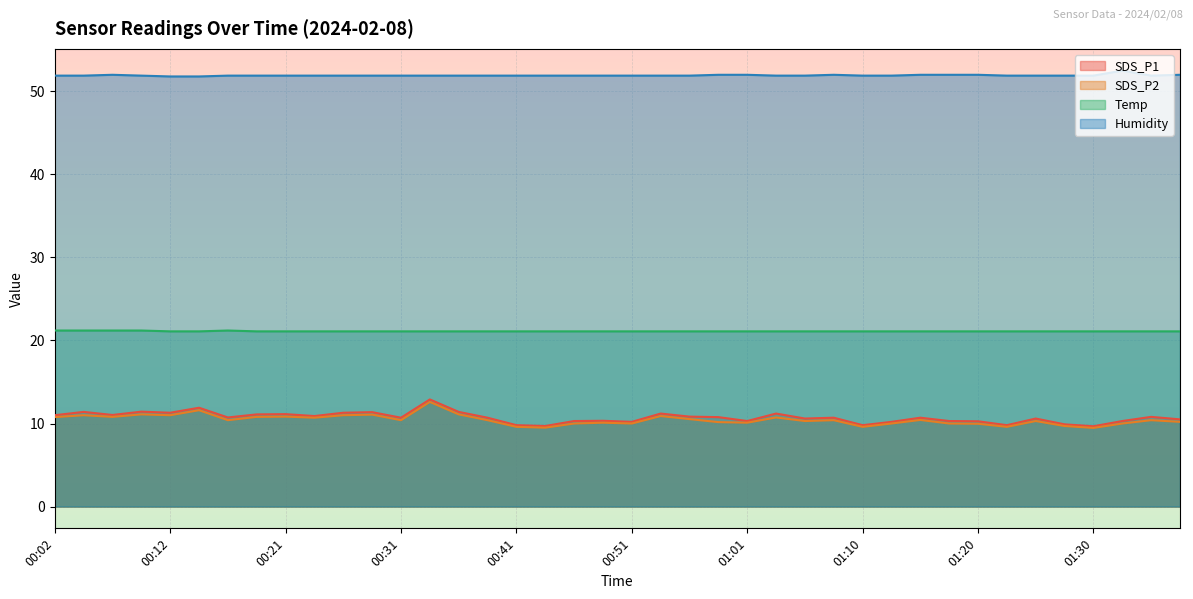

Where is Temp nearest to the value 21?

00:12